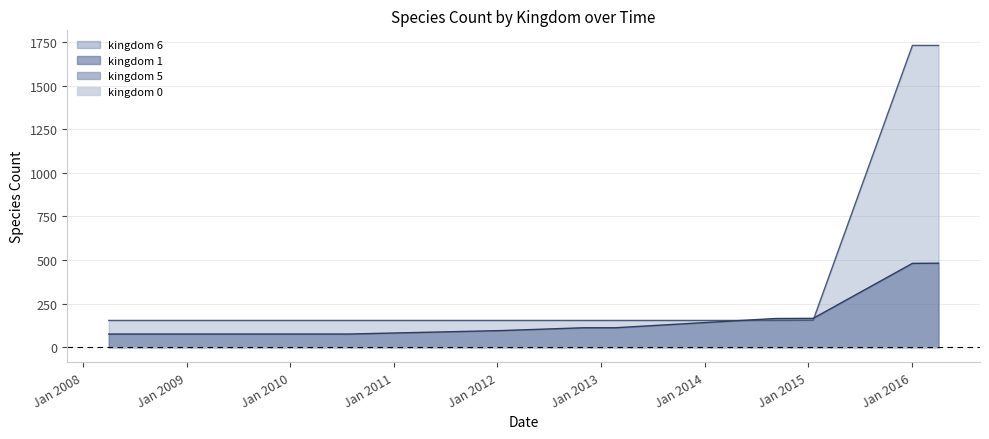

How many times do kingdom_0 and kingdom_1 cross each other?

2